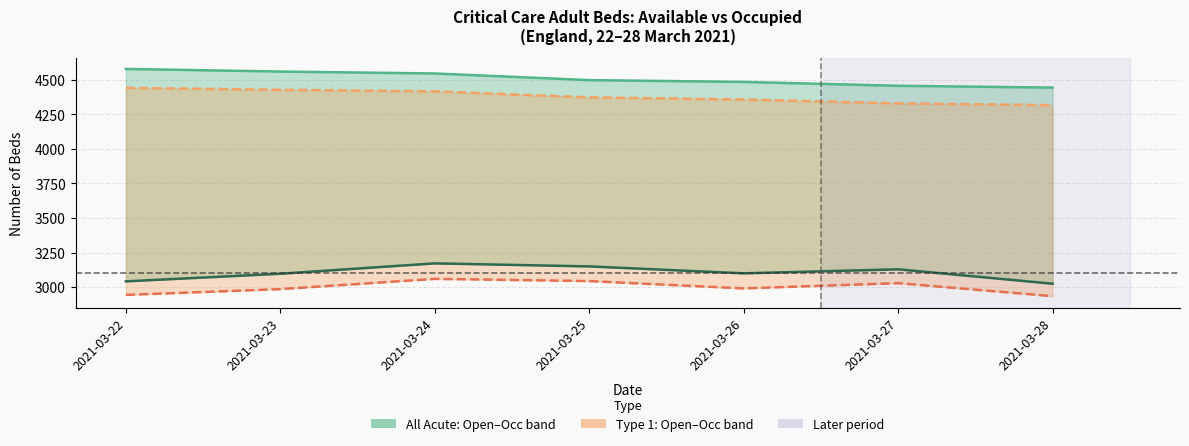

At how many categories does at least one series exceed 4150?

7